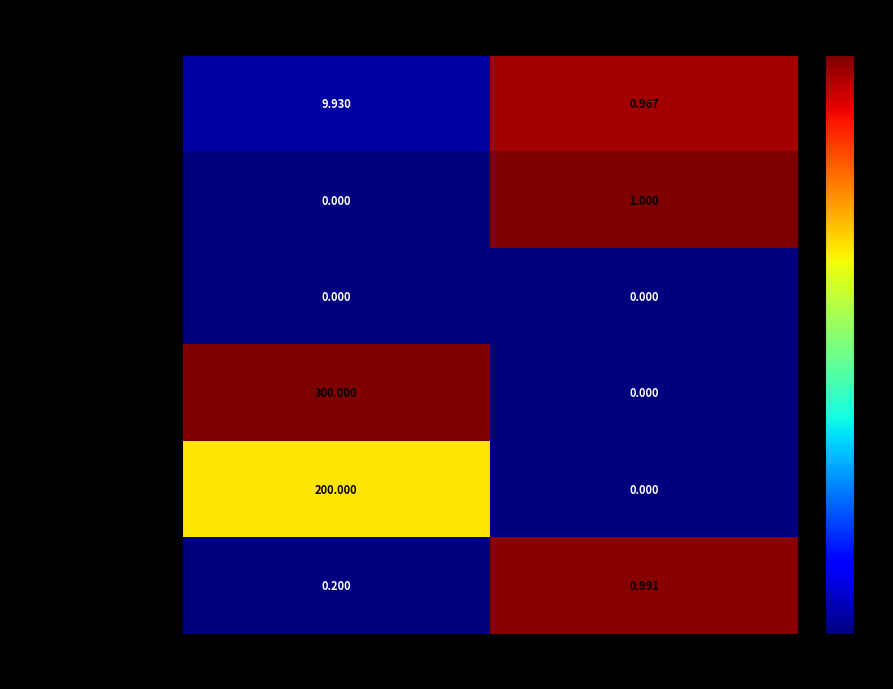

Rank the categories by 1306 - Capello (697288) value from lowest to highest.

% CONSUMIDO, SALDO (TON)